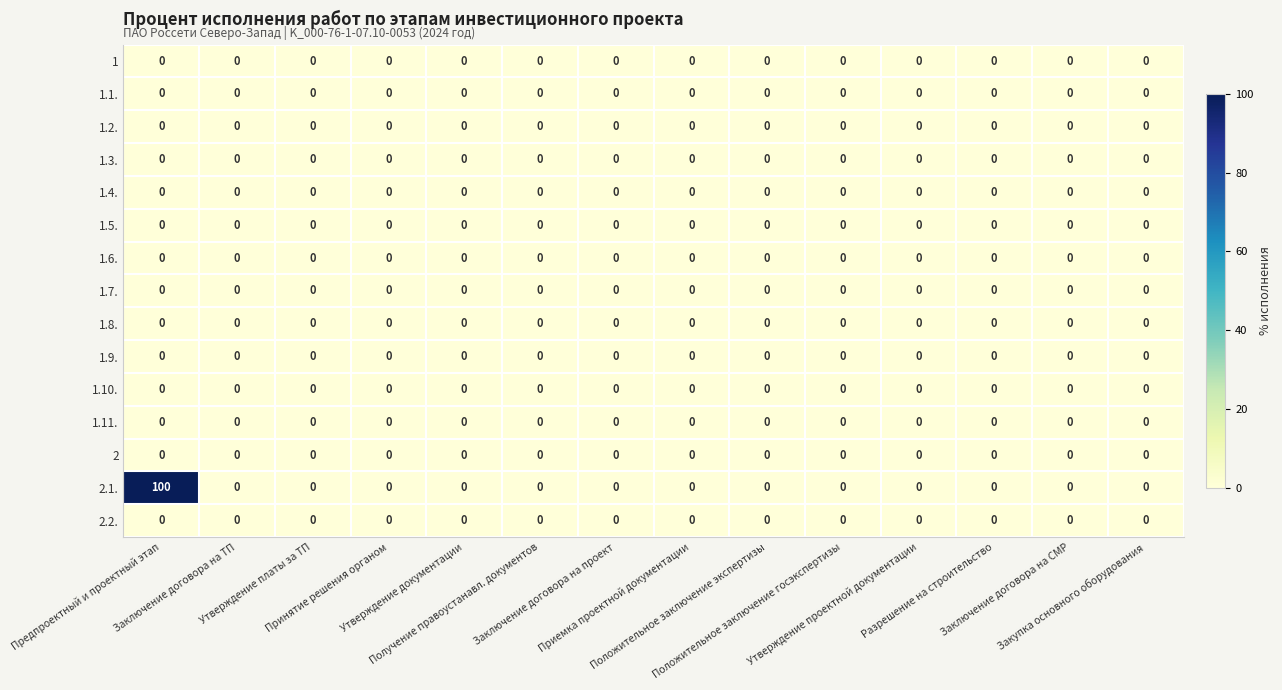

Which series has the largest total across all categories?

2.1.